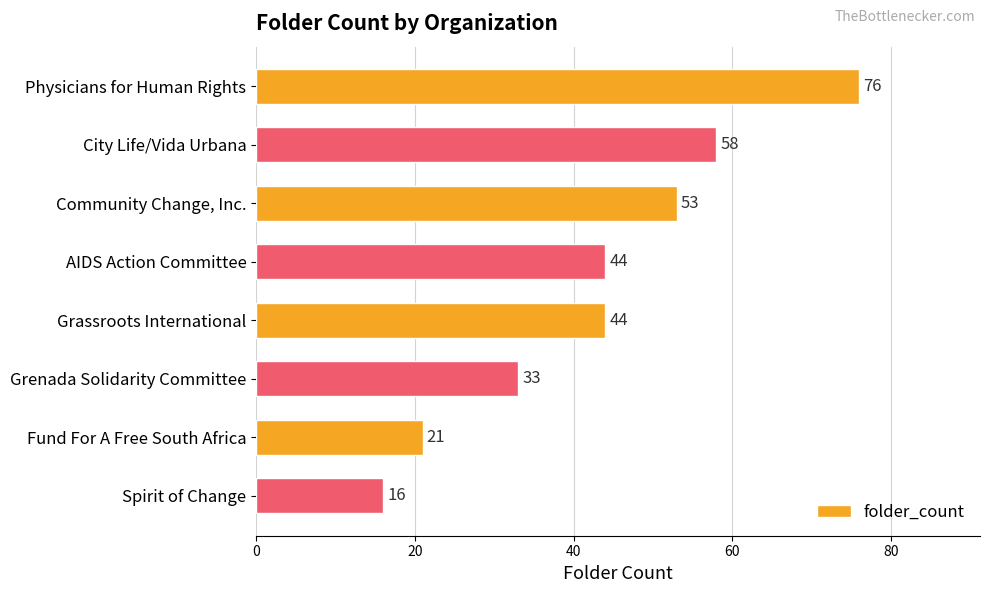

Read the value at Spirit of Change, to the nearest 10.

20